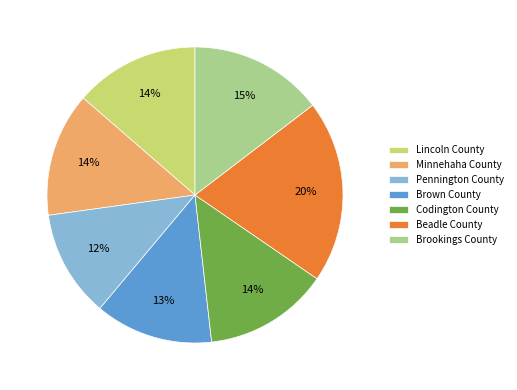

Is there a majority slice in this chart?

No